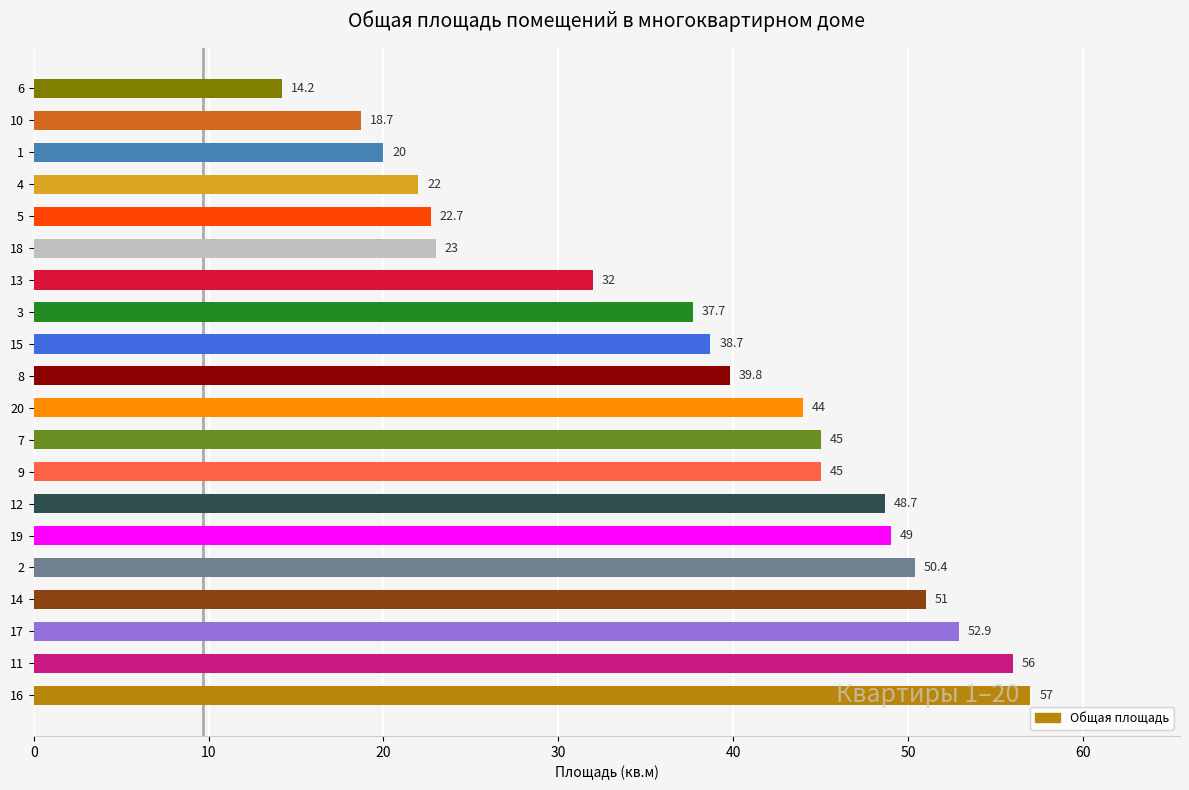

True or false: the data shows 49.0 at 19.

True